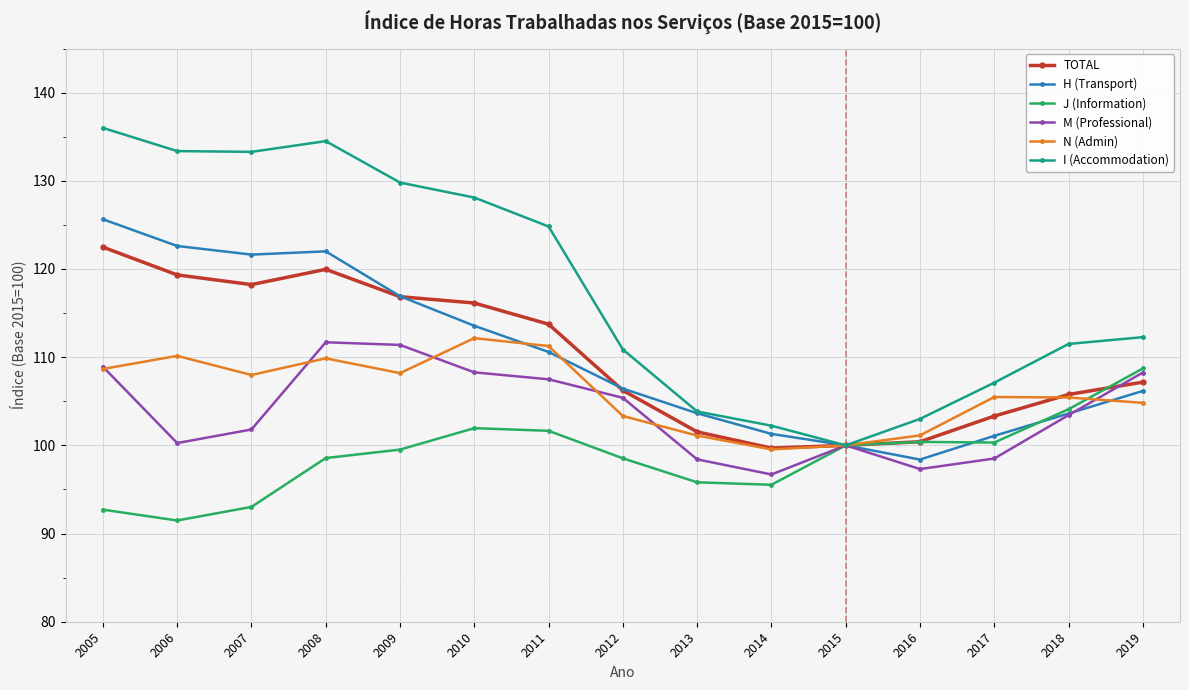

At which category does J (Information) reach its first local valley?

2006